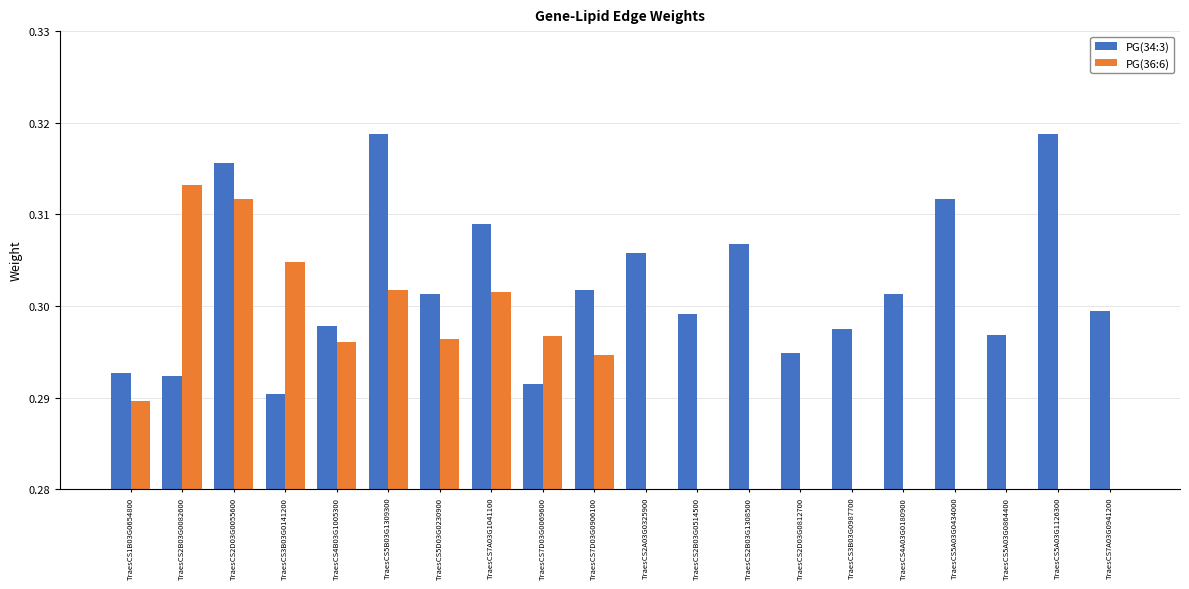

Which series has the largest total across all categories?

PG(34:3)